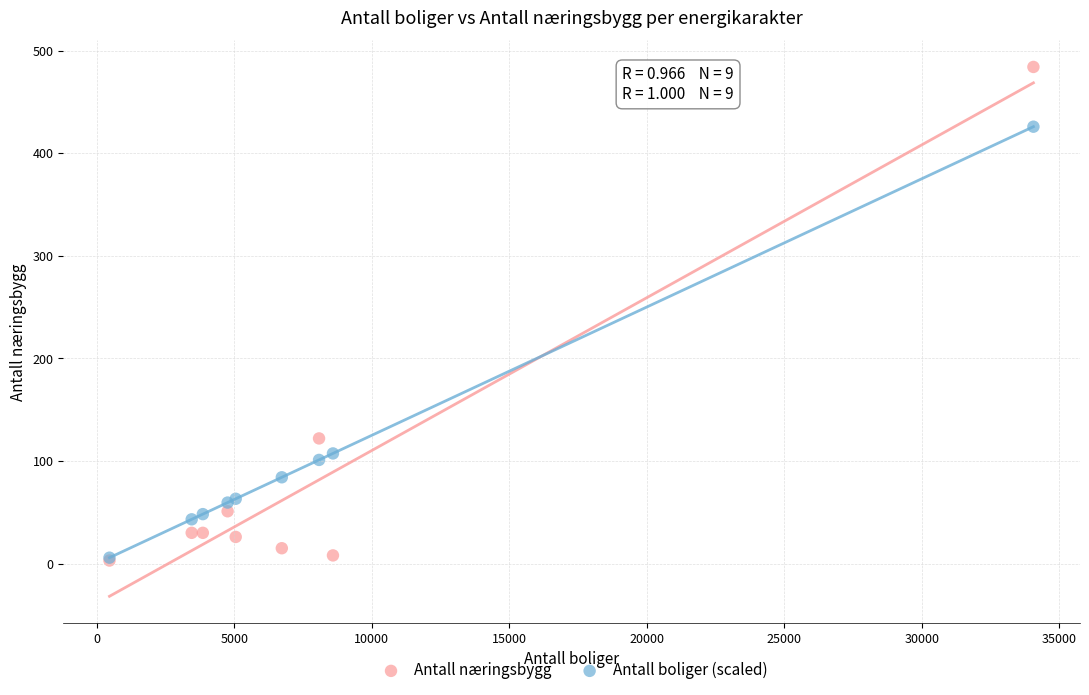

What are all the series names shown in the legend?

Antall næringsbygg, Antall boliger (scaled)